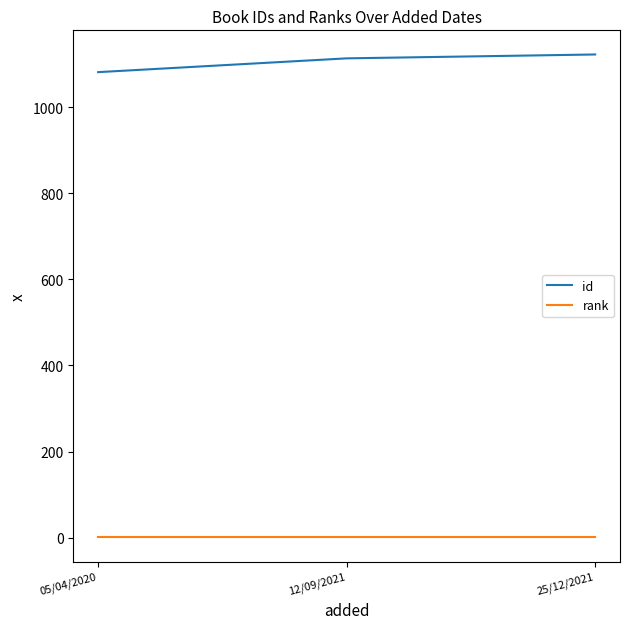

What is the difference between the id values at 25/12/2021 and 12/09/2021?

9